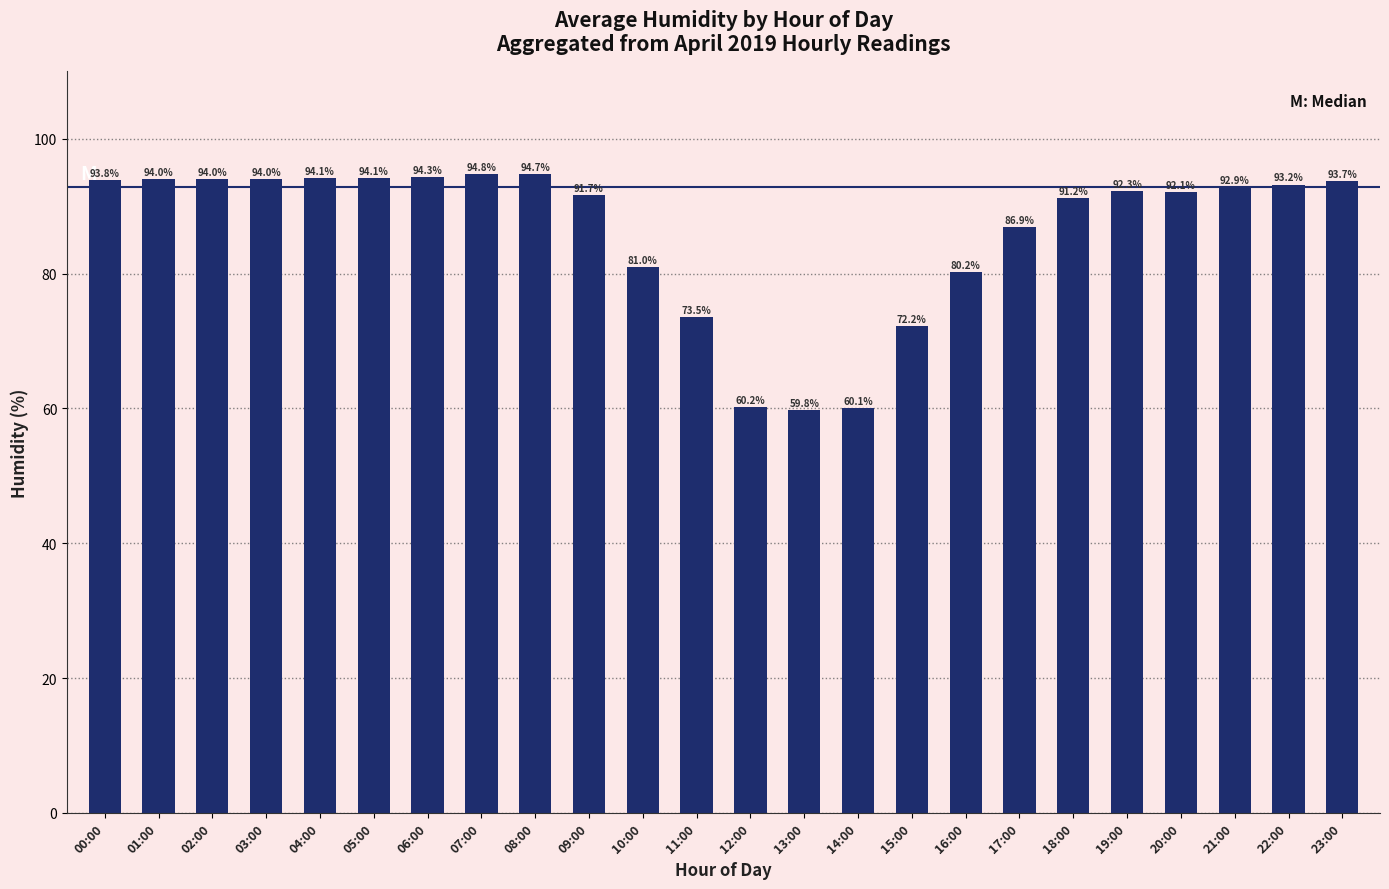

Are the bars horizontal?

No